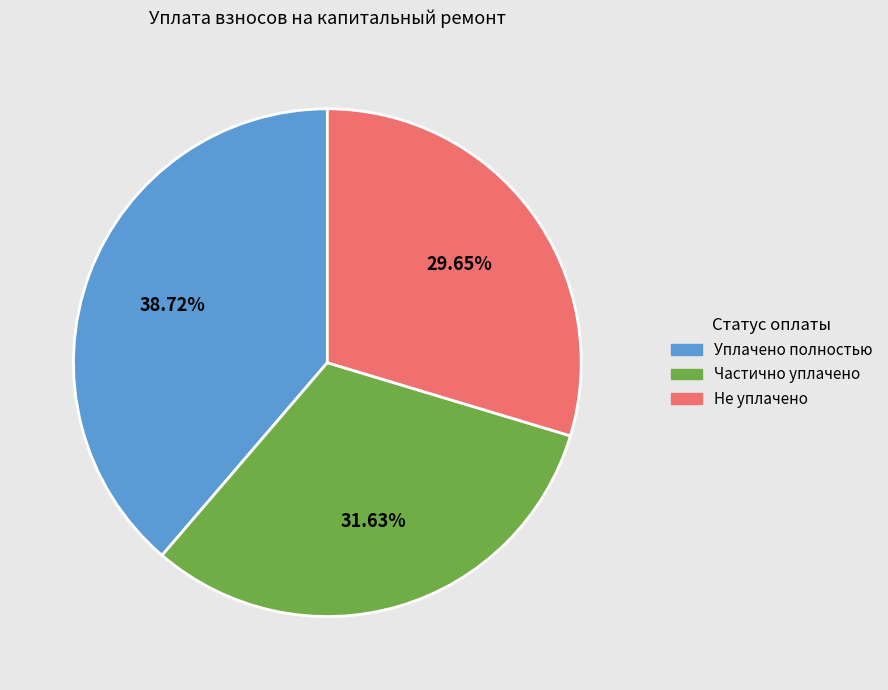

Does any single category account for the majority?

No